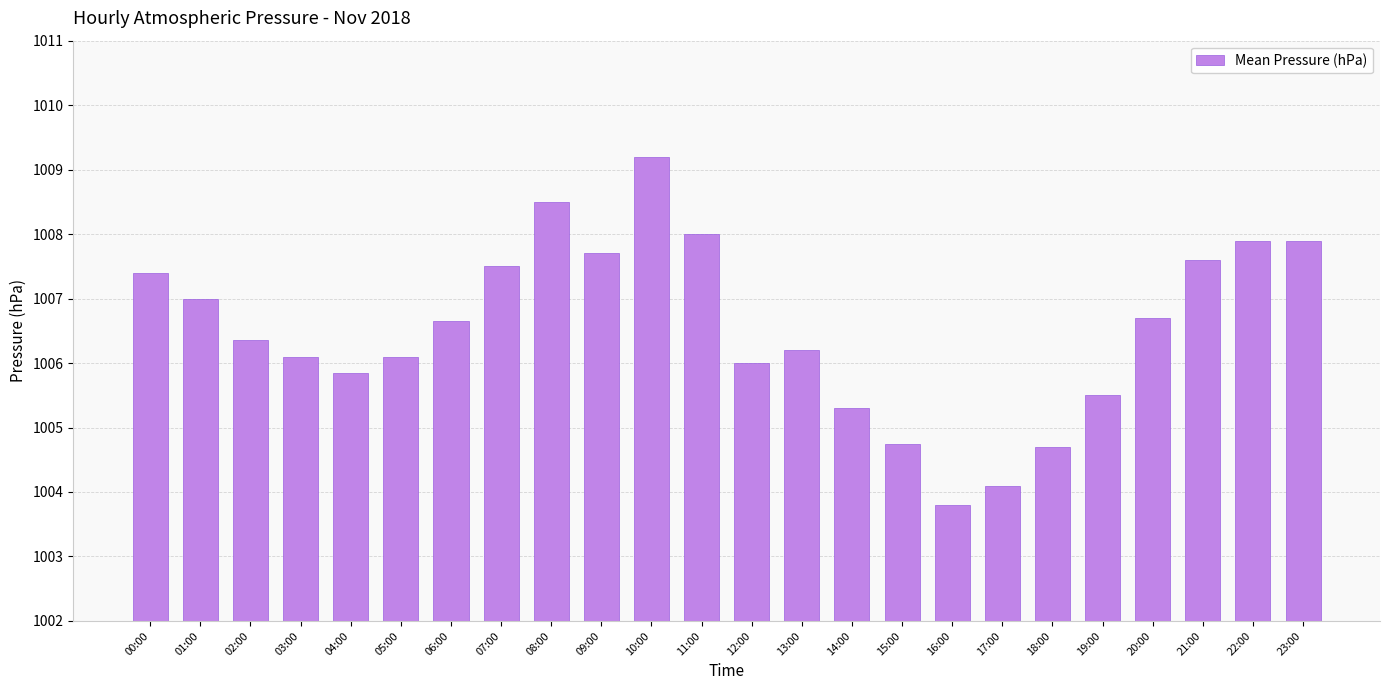

How many categories are shown in the chart?

24